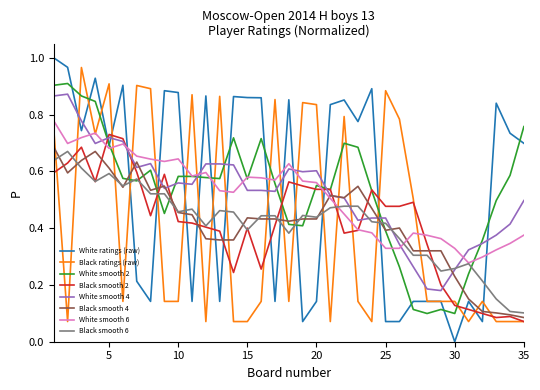

Which series has the largest range (max minus min)?

White ratings (raw)